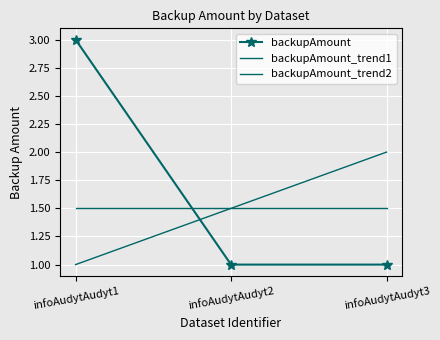

What are all the series names shown in the legend?

backupAmount, backupAmount_trend1, backupAmount_trend2